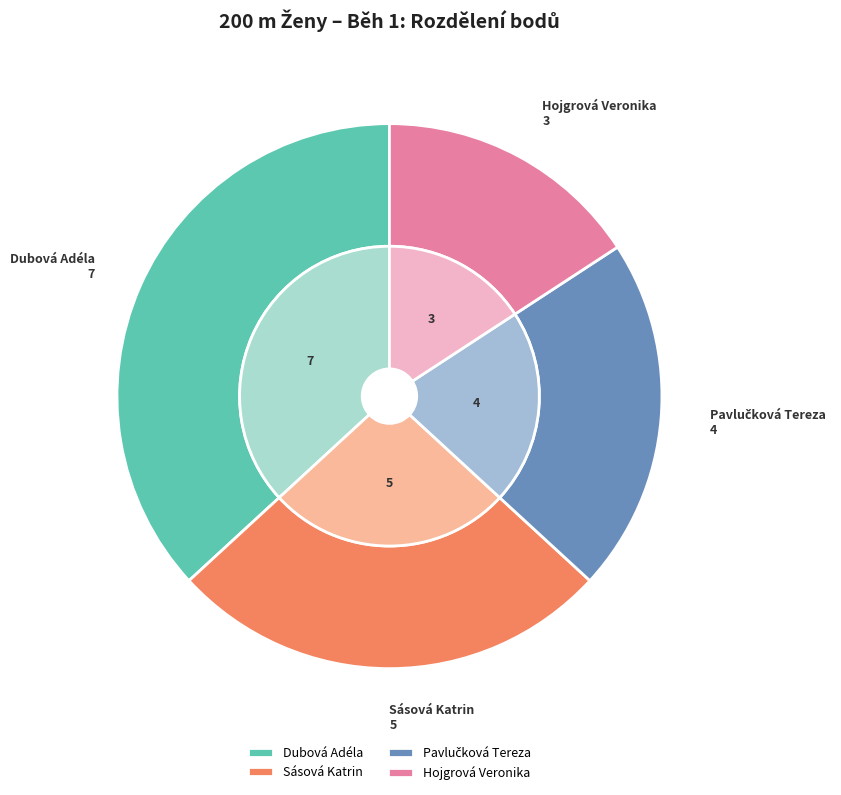

Is Sásová Katrin the majority of the pie?

No